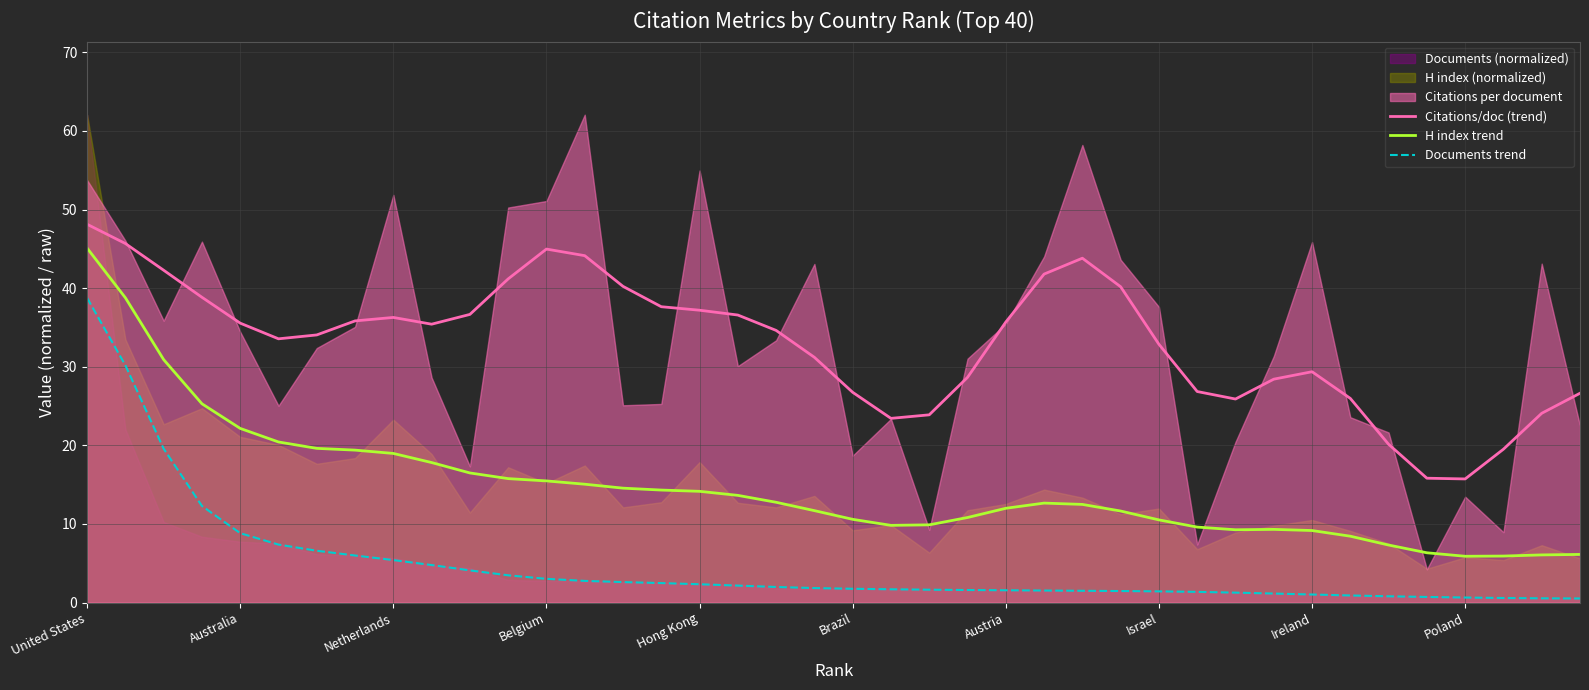

True or false: H index trend and Citations/doc (trend) cross at least once.

False